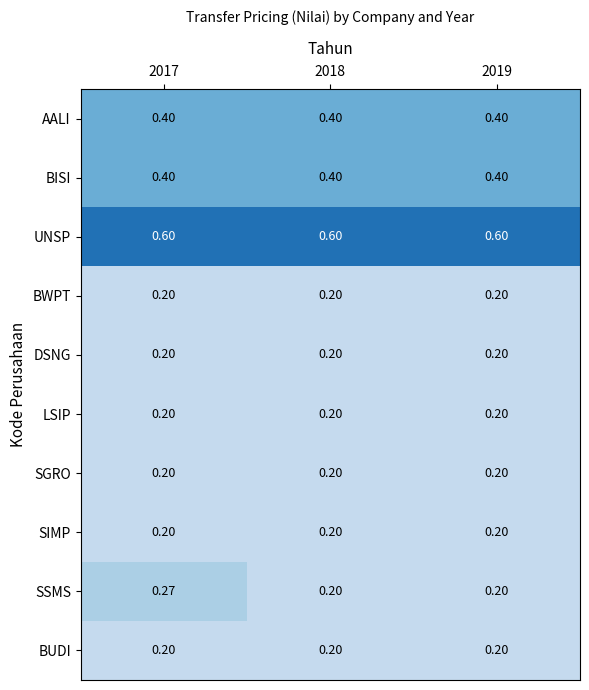

Which series changed the most between 2017 and 2019?

SSMS